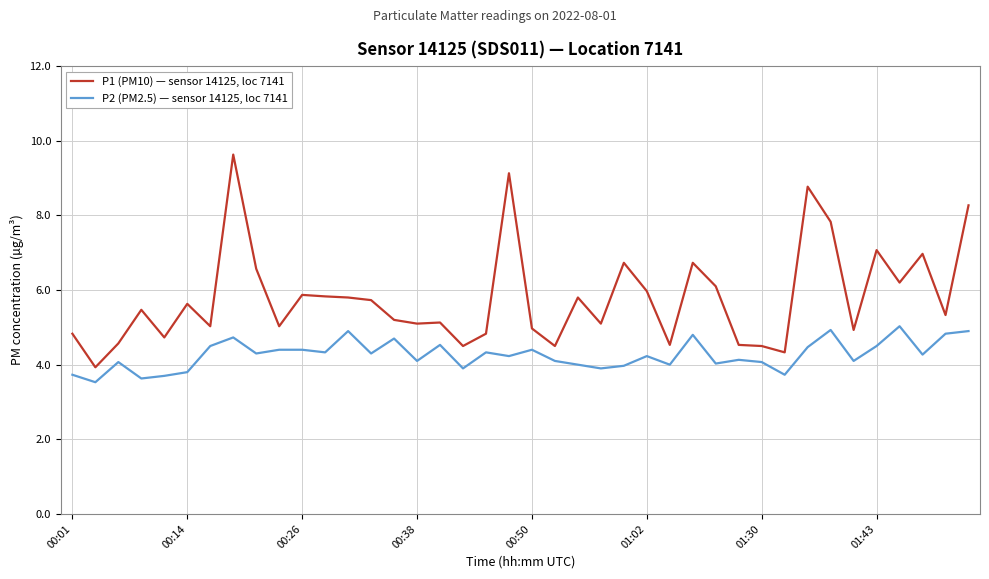

What is the difference between the maximum and minimum values in the P2 (PM2.5) — sensor 14125, loc 7141 series?

1.5